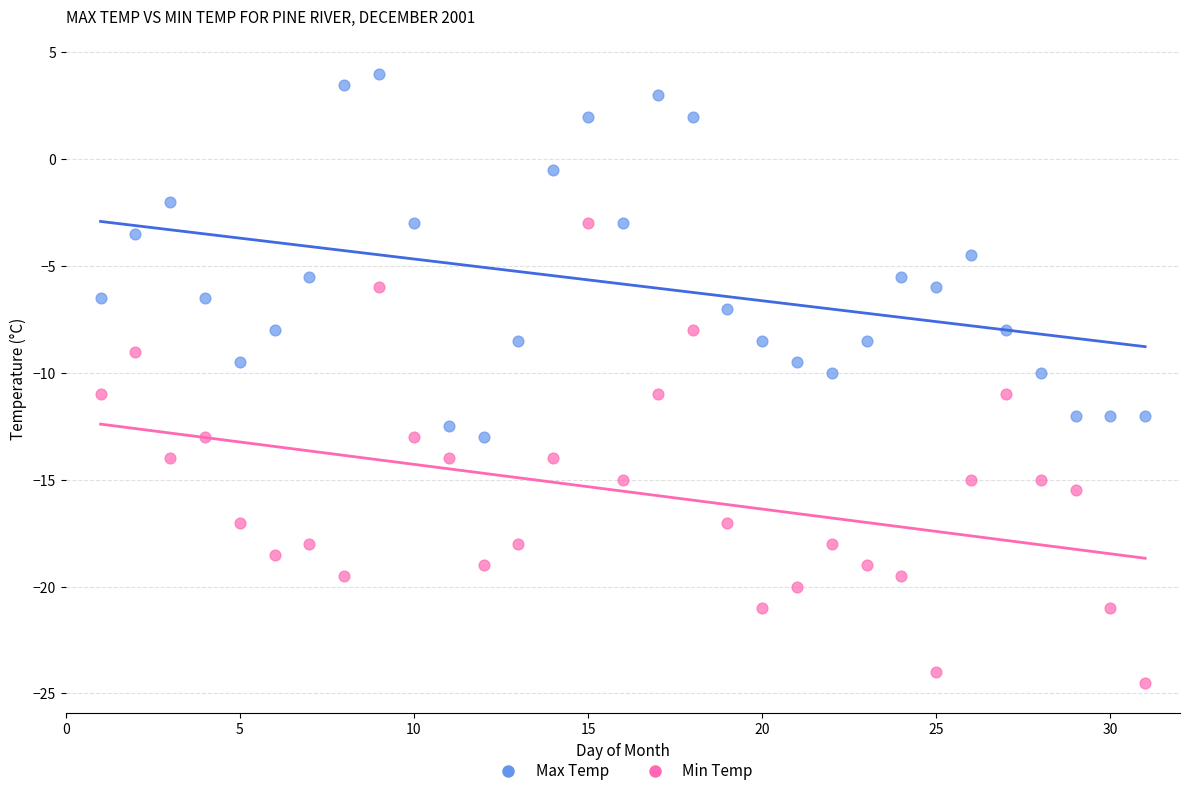

Which series contains the lowest Y value?

Min Temp